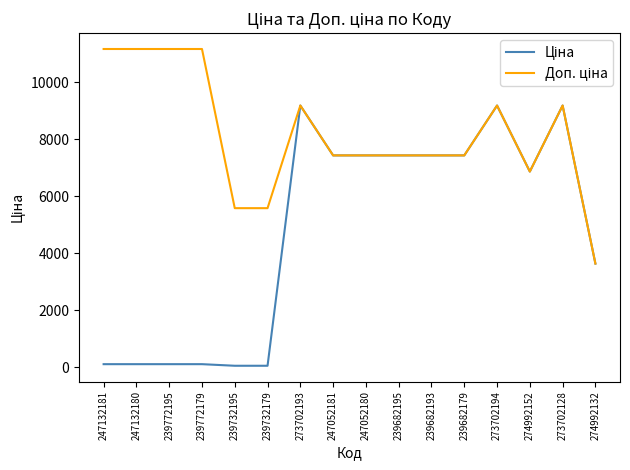

What is the greatest value displayed?

11169.0